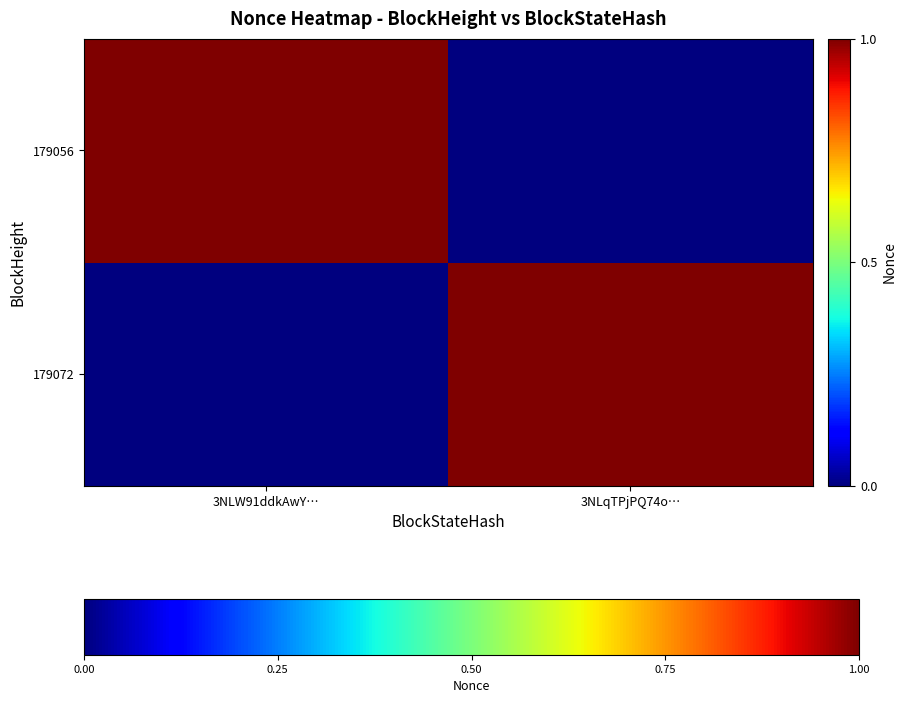

Reading left to right, extract all data points from this chart.

179072: 3NLW91ddkAwY…=0	3NLqTPjPQ74o…=1
179056: 3NLW91ddkAwY…=1	3NLqTPjPQ74o…=0